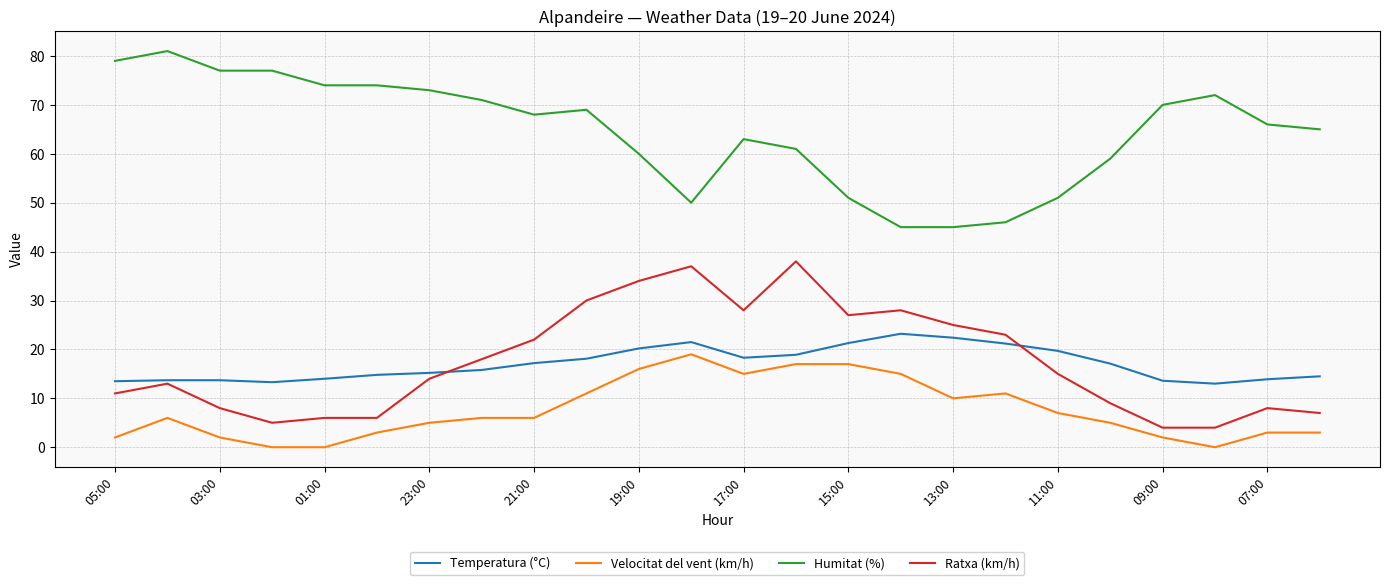

Which series has the largest total across all categories?

Humitat (%)